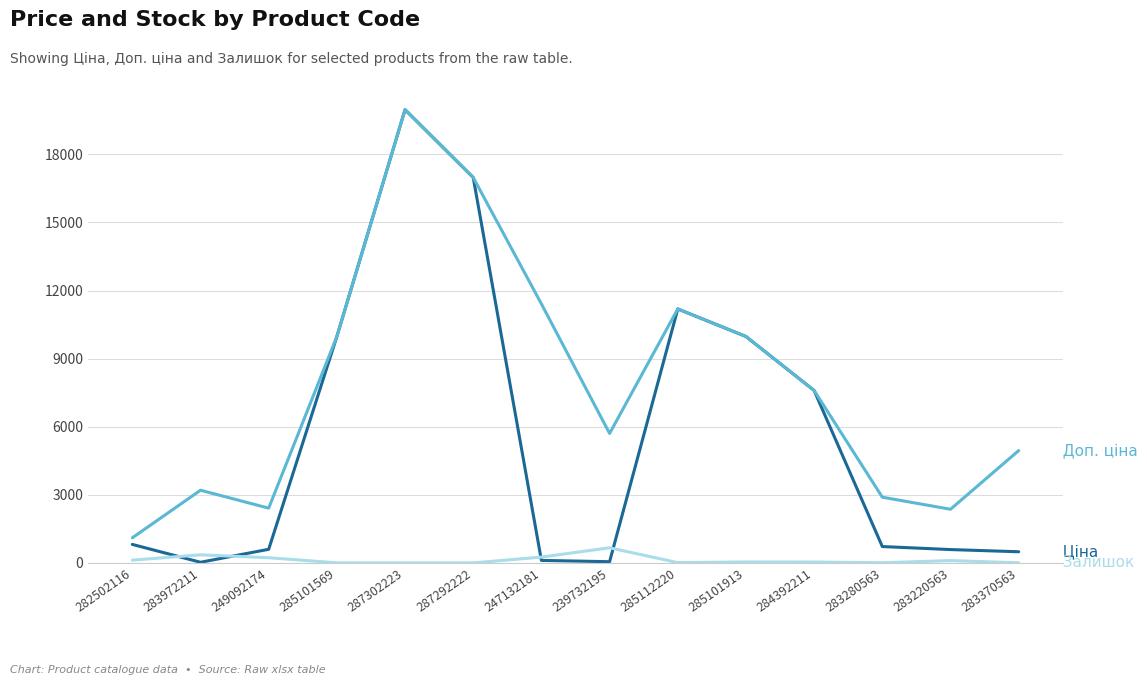

What position from the right is 283972211?

13